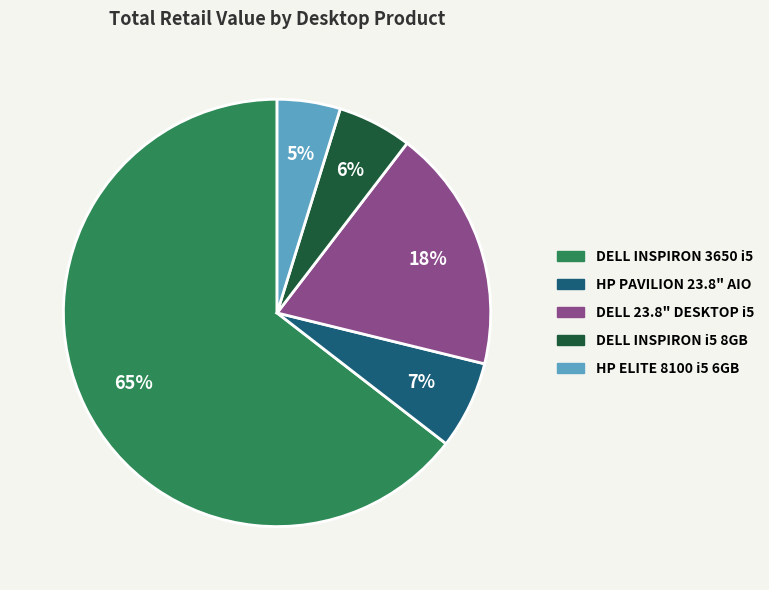

How many slices are in this pie chart?

5